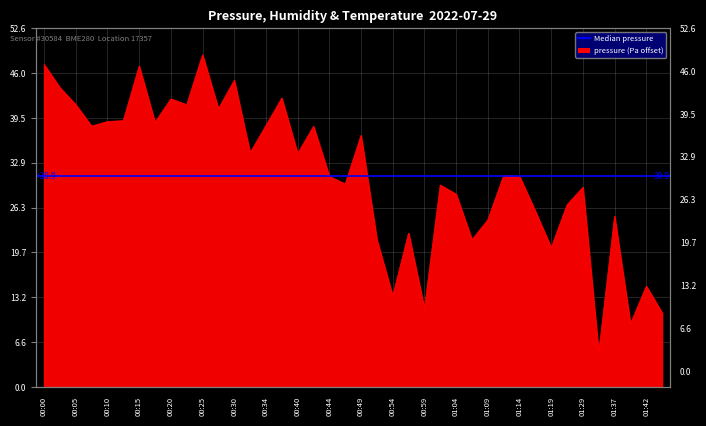

What is the label of the 32nd point from the left?

01:16